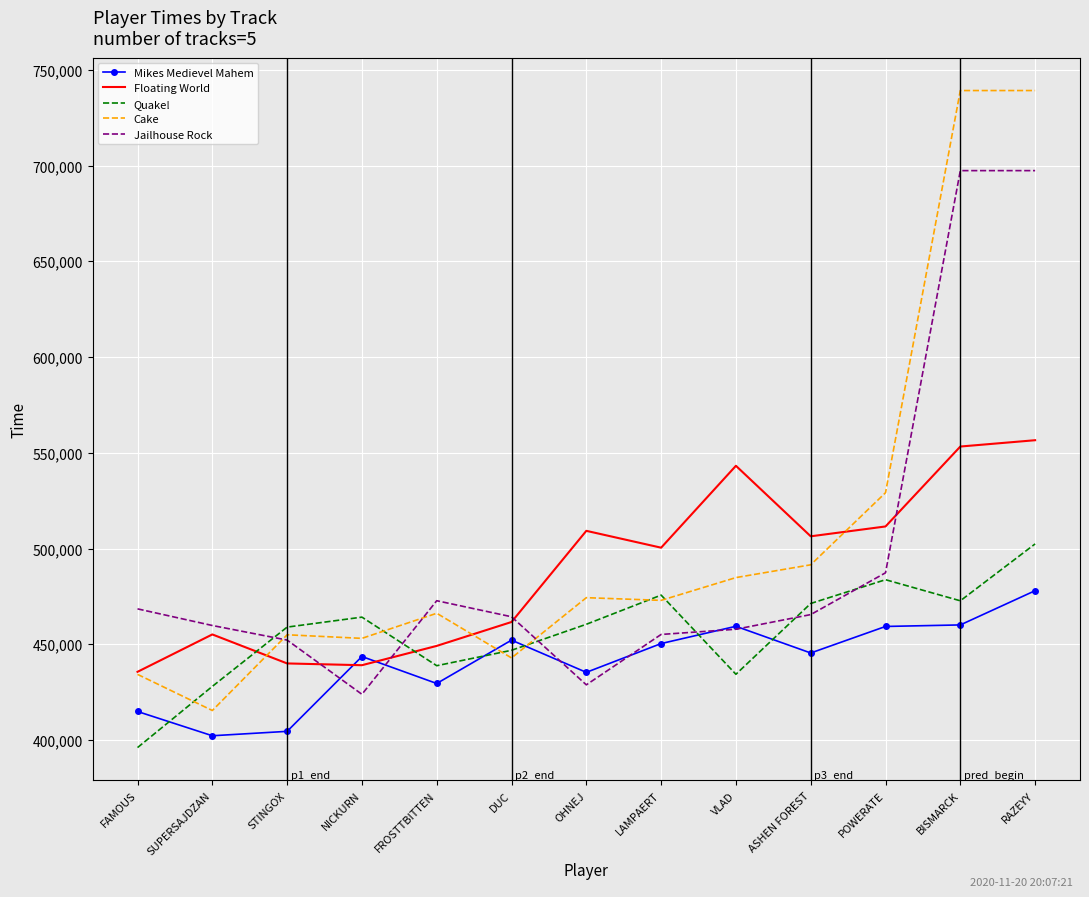

How many interior local peaks does the Floating World series have?

3